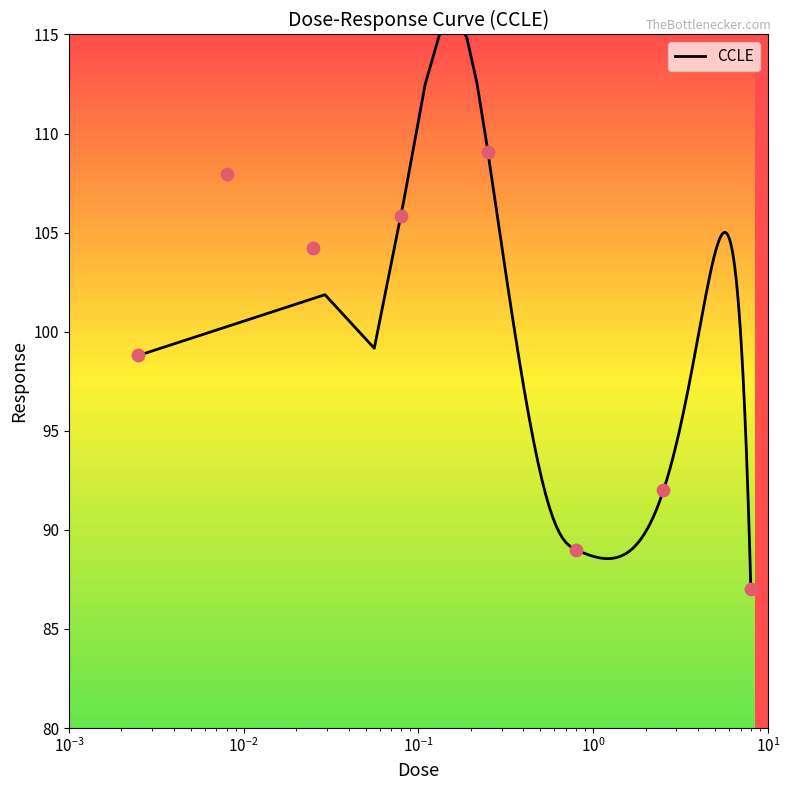

What is the change in value from 0.025 to 2.53?

-12.2